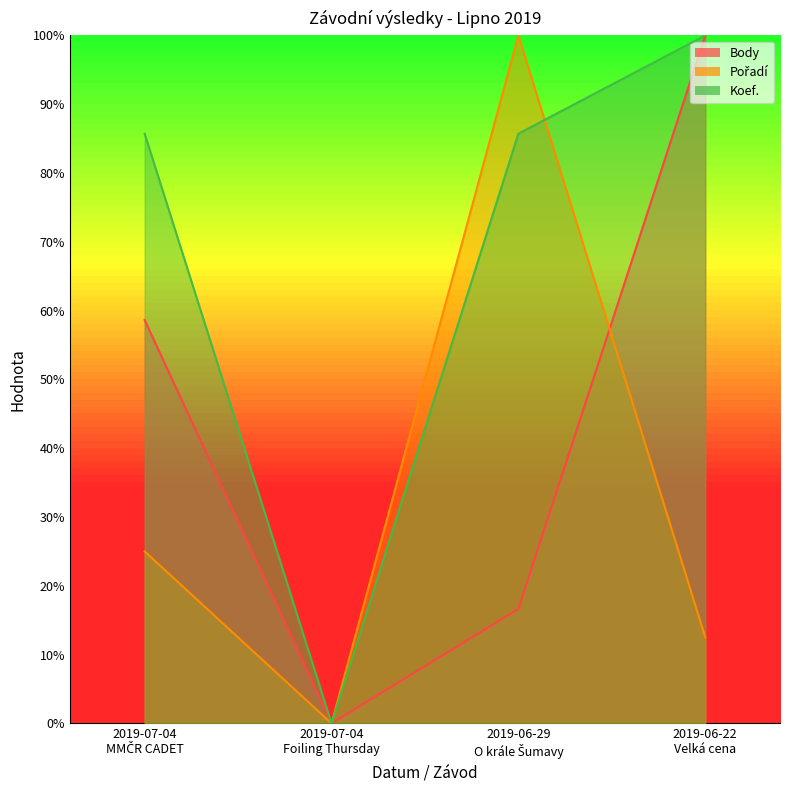

Where is the first local minimum for Body?

2019-07-04
Foiling Thursday